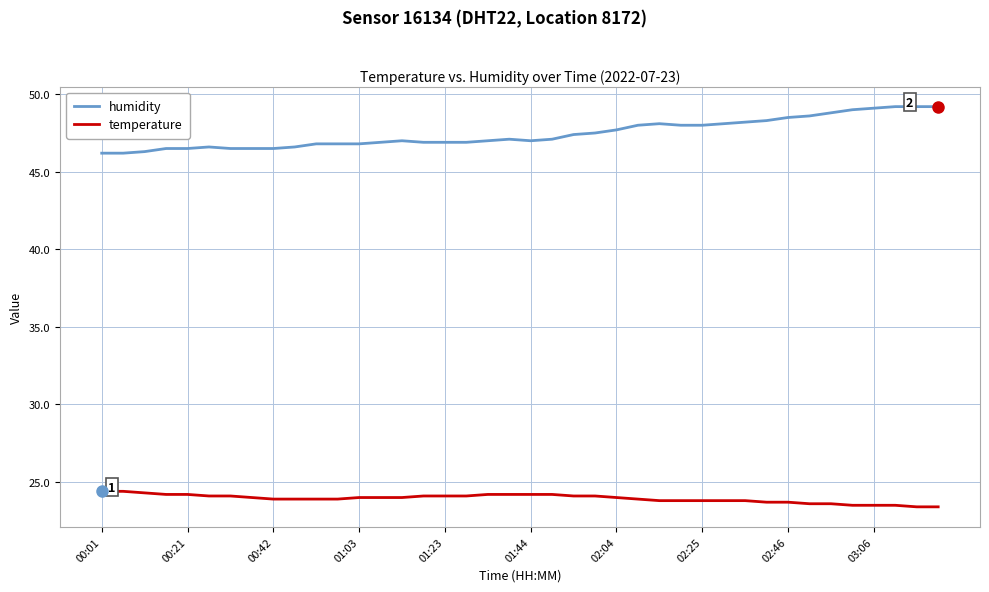

What is the difference between the maximum and minimum values in the humidity series?

3.0